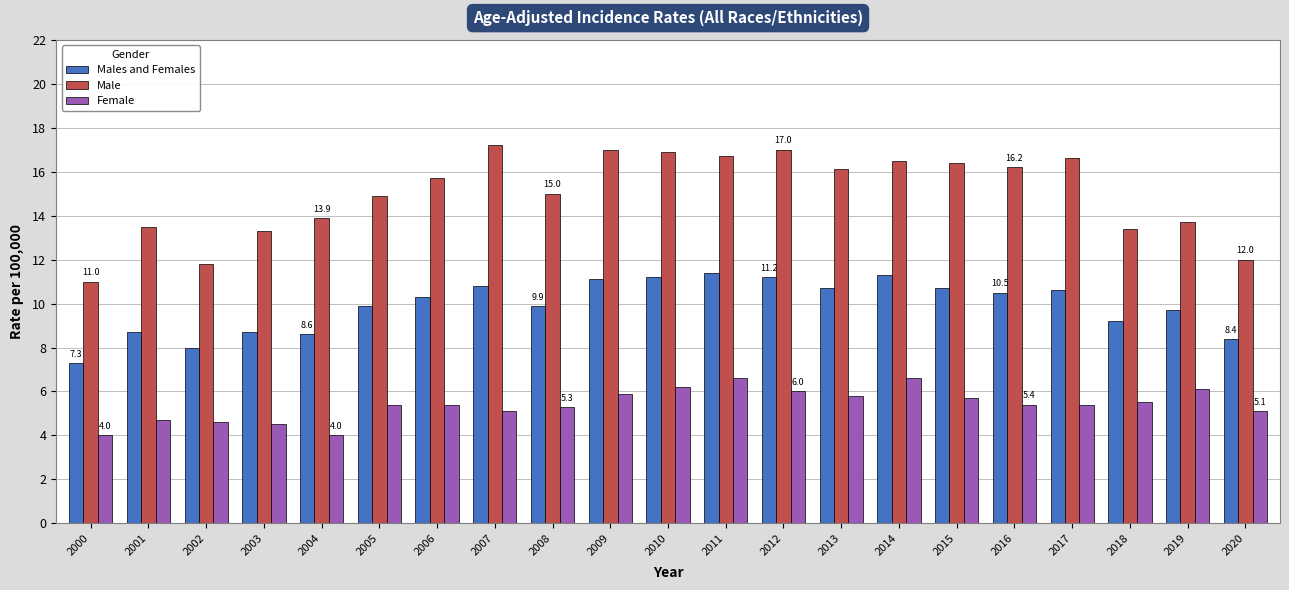

Which series has the largest range (max minus min)?

Male